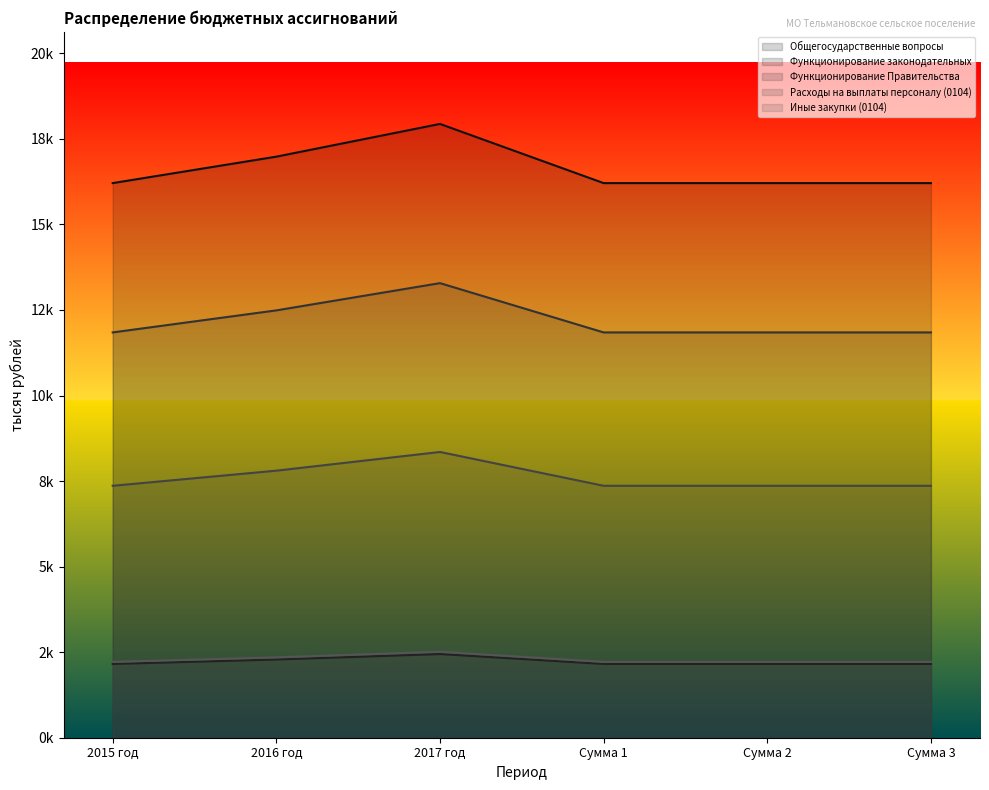

List the labels in order of Функционирование Правительства value, smallest first.

2015 год, Сумма 1, Сумма 2, Сумма 3, 2016 год, 2017 год